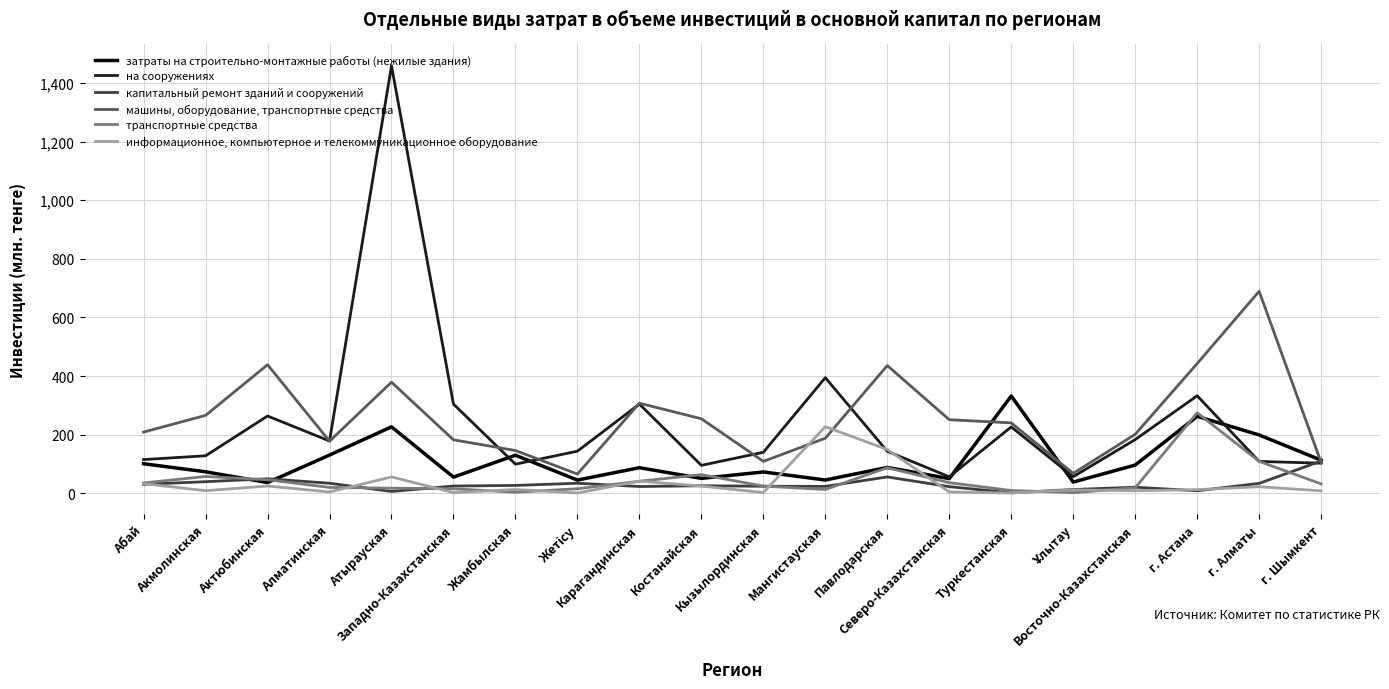

True or false: транспортные средства has more than 1 points higher than both neighbors.

True